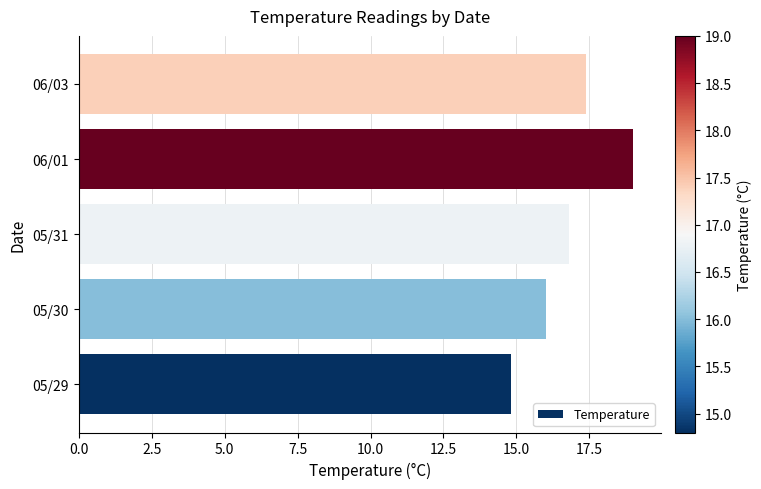

Reading bottom to top, what are all the values shown in this chart?

05/29=14.8	05/30=16.0	05/31=16.8	06/01=19.0	06/03=17.4